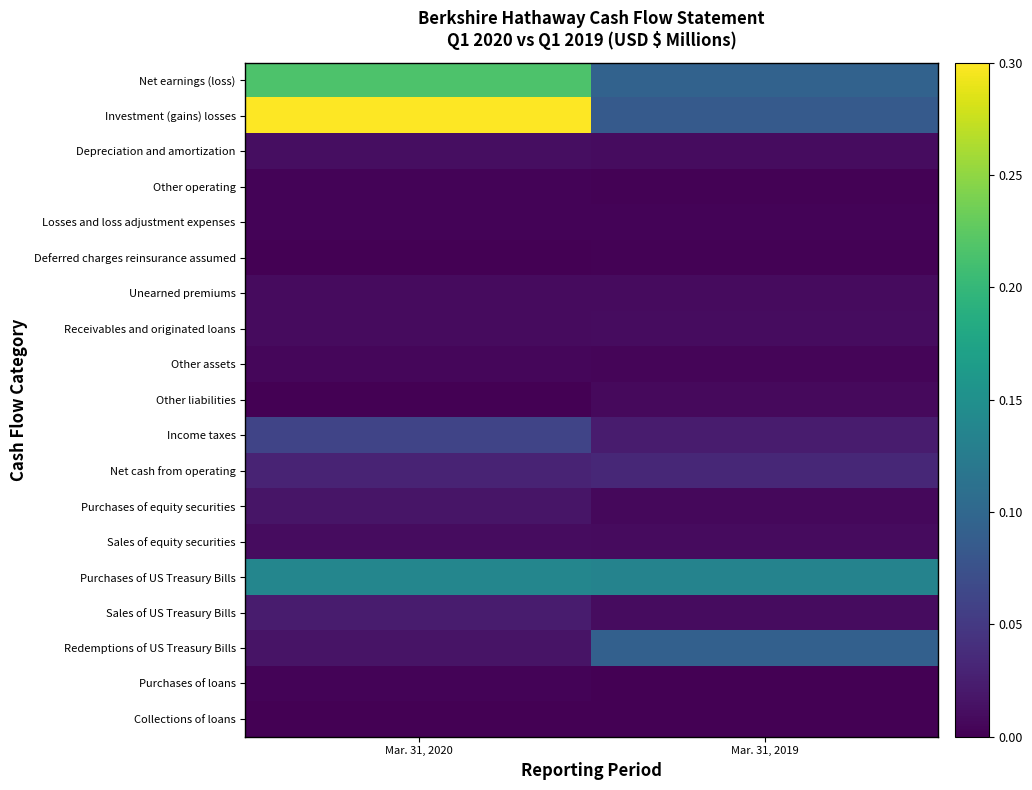

Which has a higher value, Mar. 31, 2019 or Mar. 31, 2020?

Mar. 31, 2020